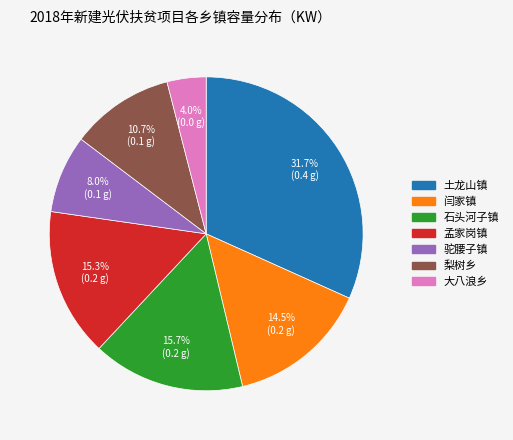

To the nearest percent, what is the difference between the largest and smallest slice percentages?

28%